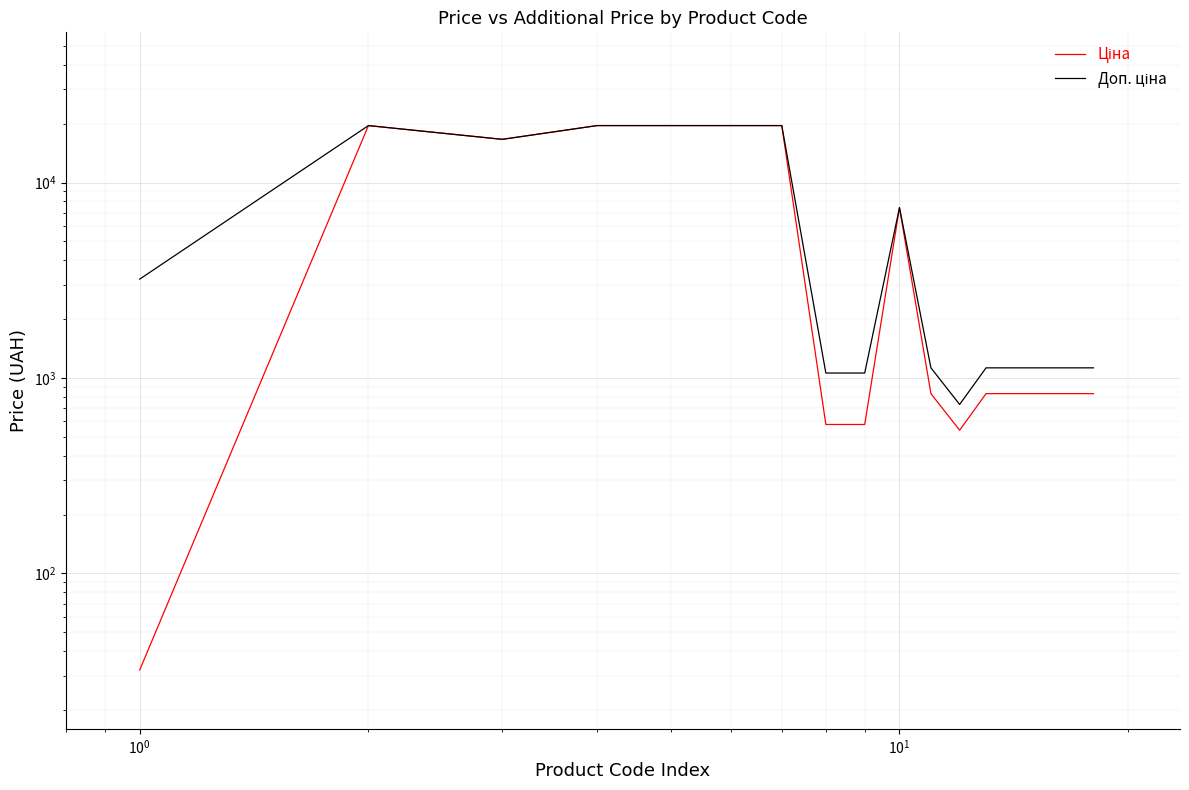

What is the difference between the maximum and minimum values in the Доп. ціна series?

18832.9